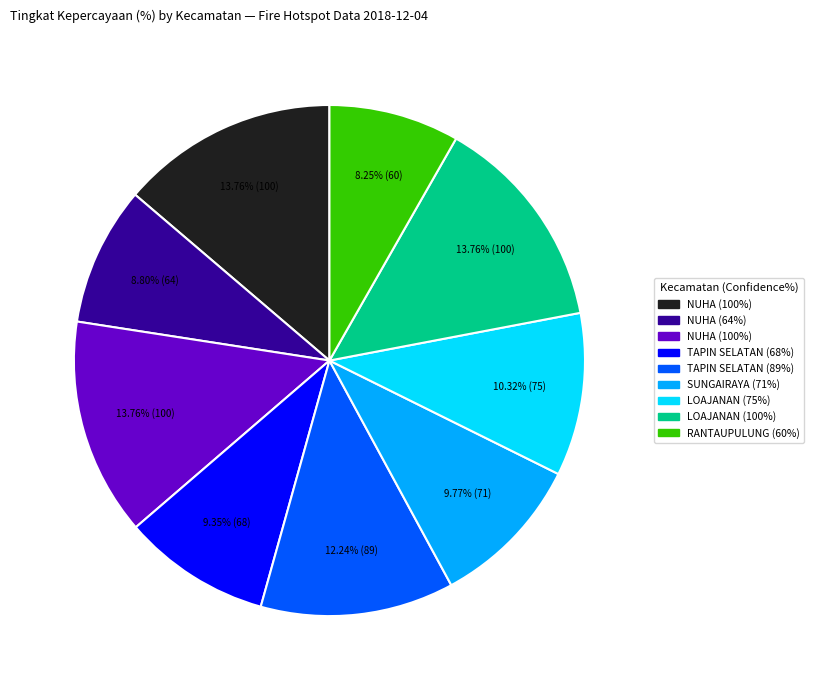

Is there a majority slice in this chart?

No